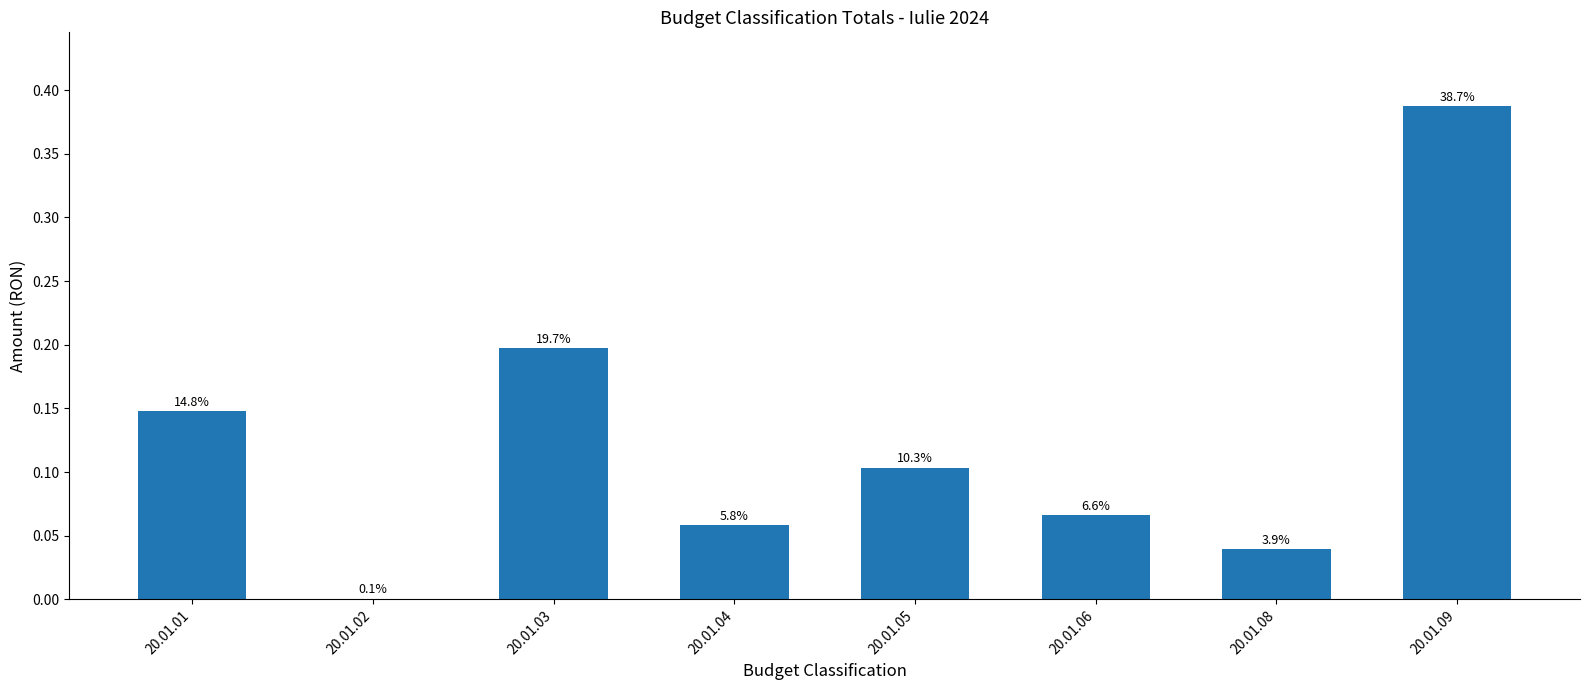

Are the bars horizontal?

No